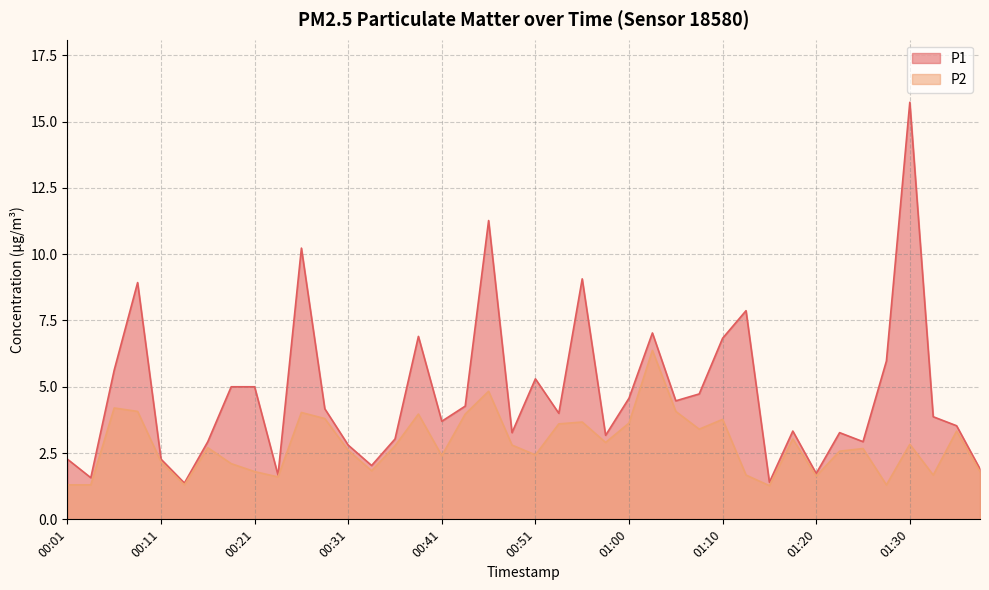

Rank the series by their average value, from highest to lowest.

P1, P2